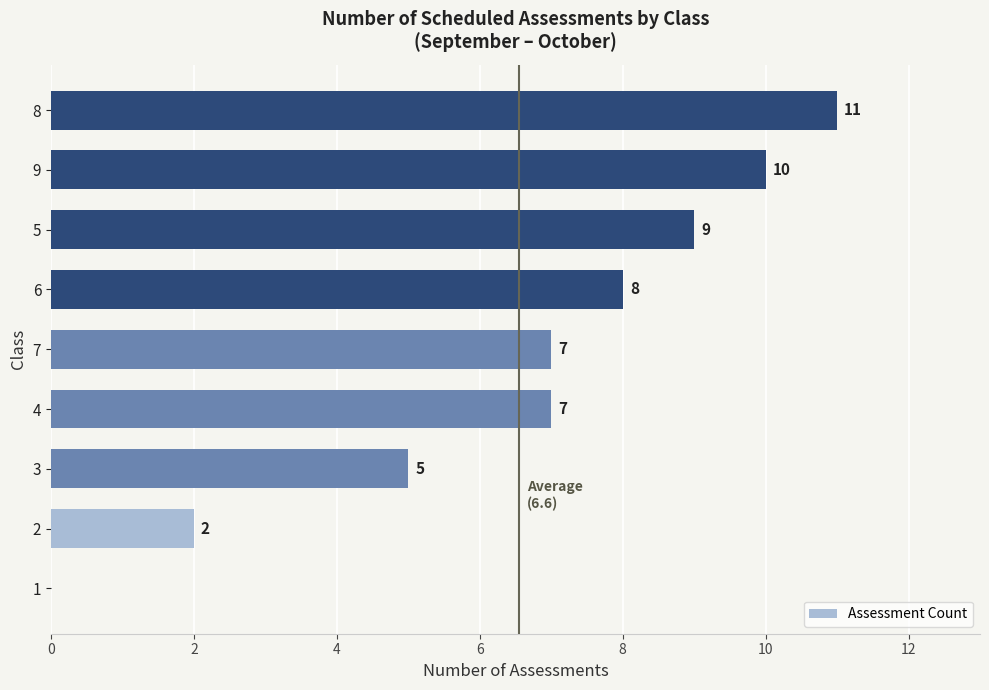

Reading bottom to top, transcribe all the data shown in this chart.

1=0	2=2	3=5	4=7	7=7	6=8	5=9	9=10	8=11